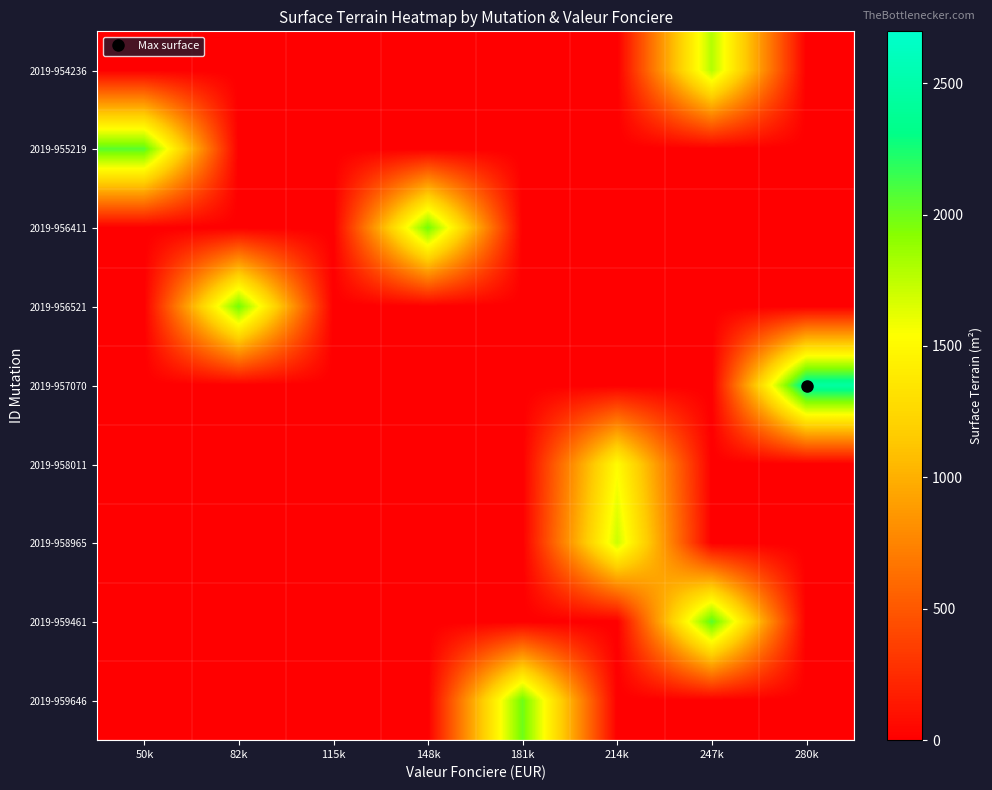

How many series are shown in this chart?

9